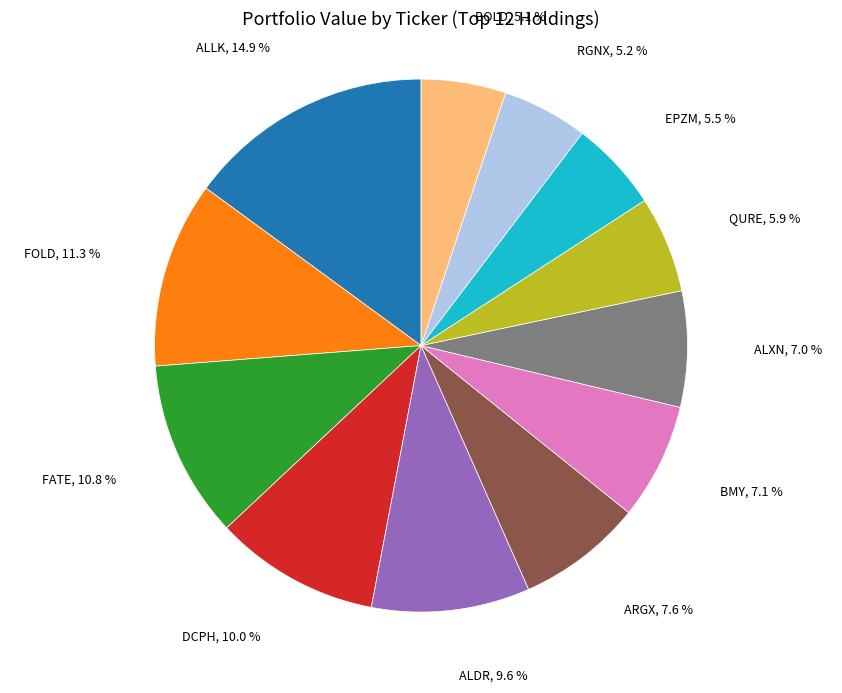

Is it true that ALXN is 13% of the pie?

False